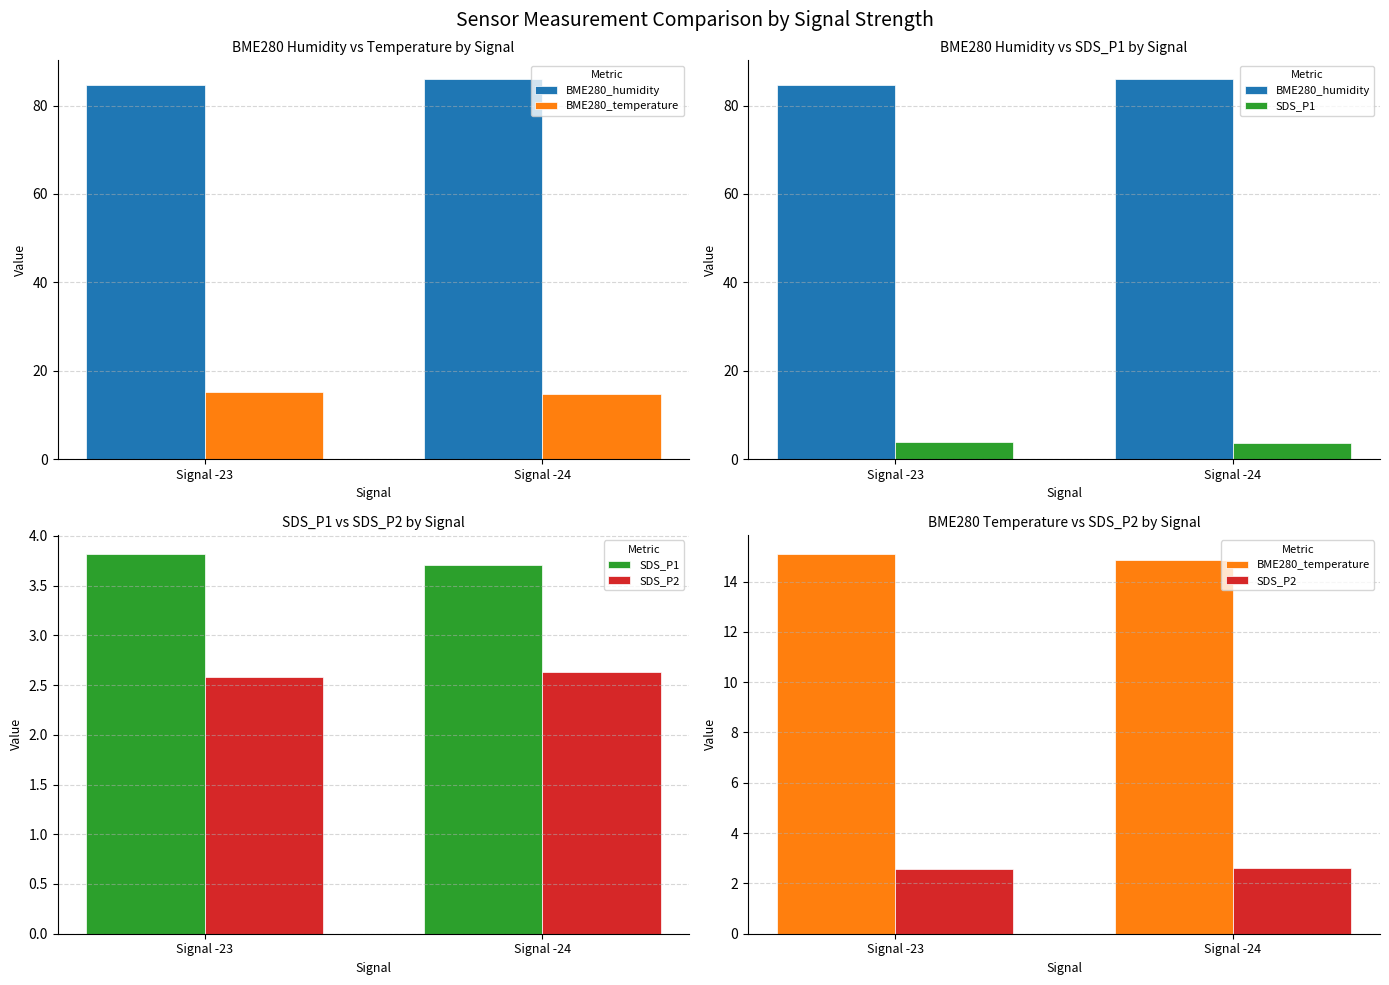

How many SDS_P2 values are between 2 and 3?

2